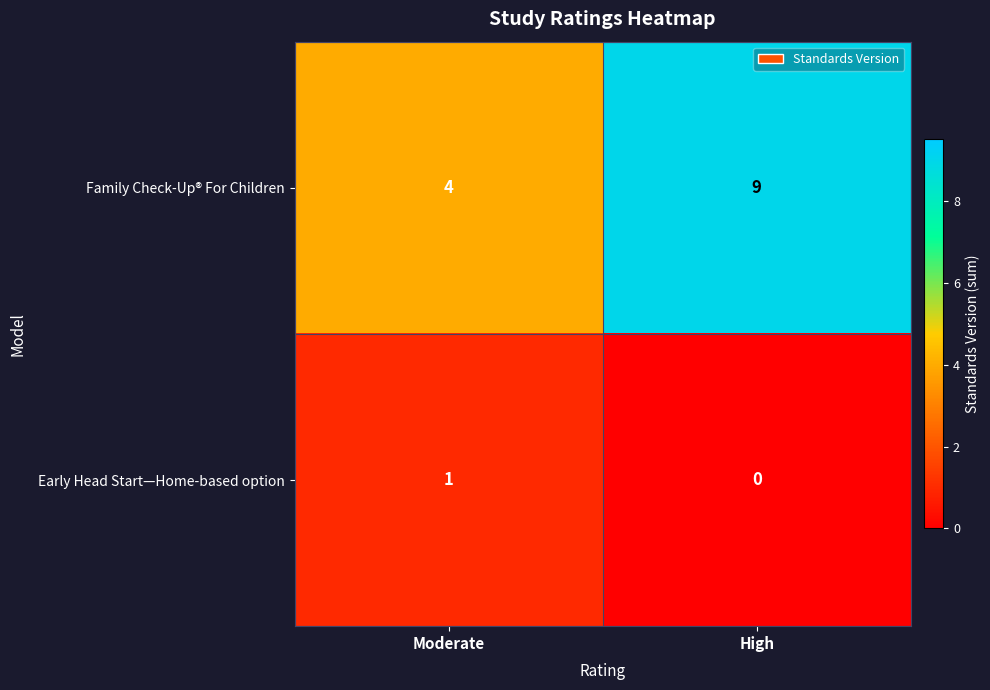

Which series has the widest spread of values?

Family Check-Up® For Children